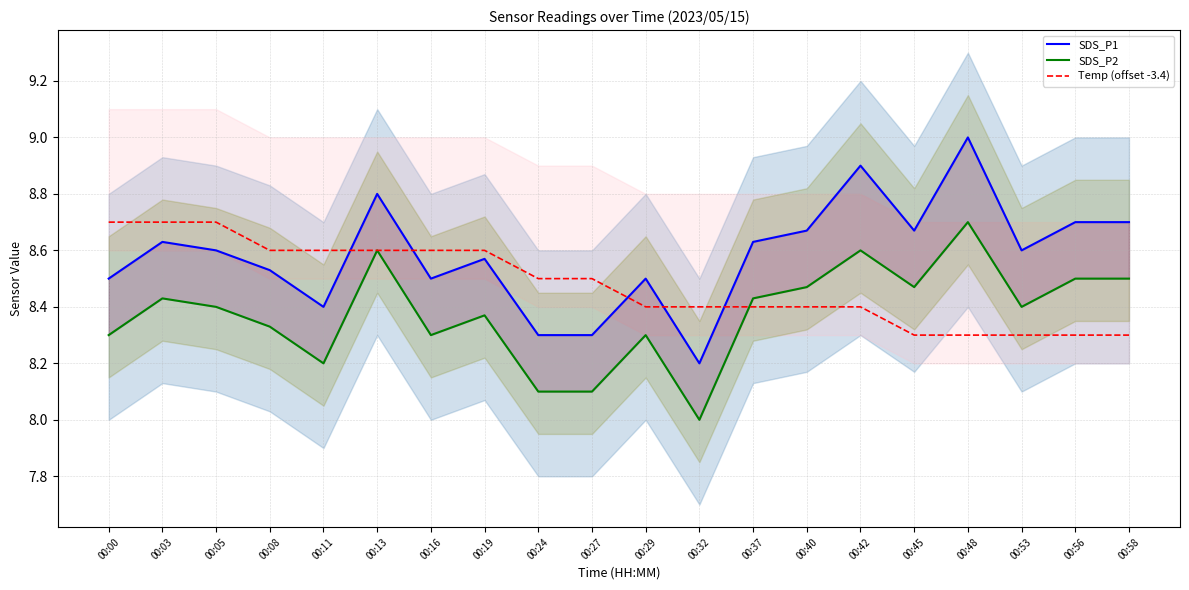

Which category has the highest value in the SDS_P1 series?

00:48